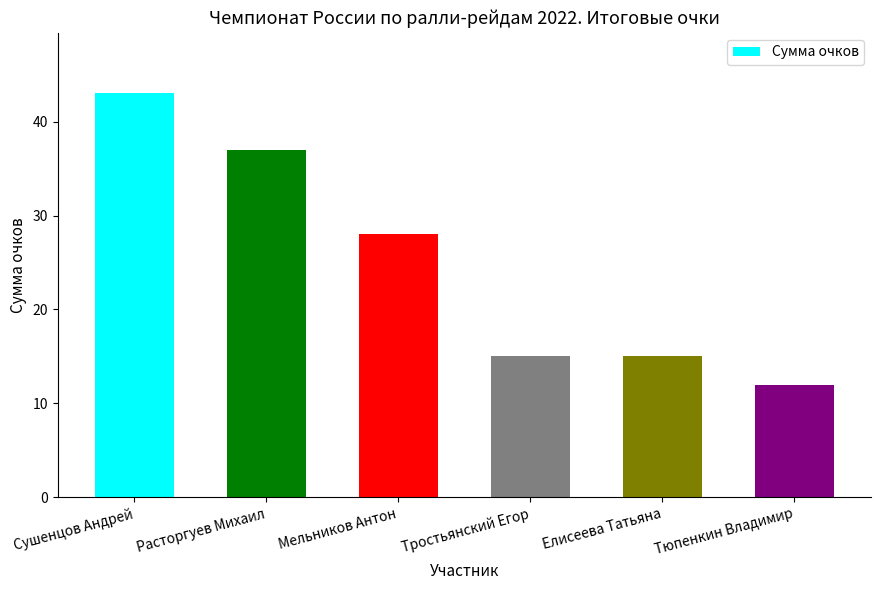

Approximately how many times larger is the value at Елисеева Татьяна compared to Расторгуев Михаил?

0.4